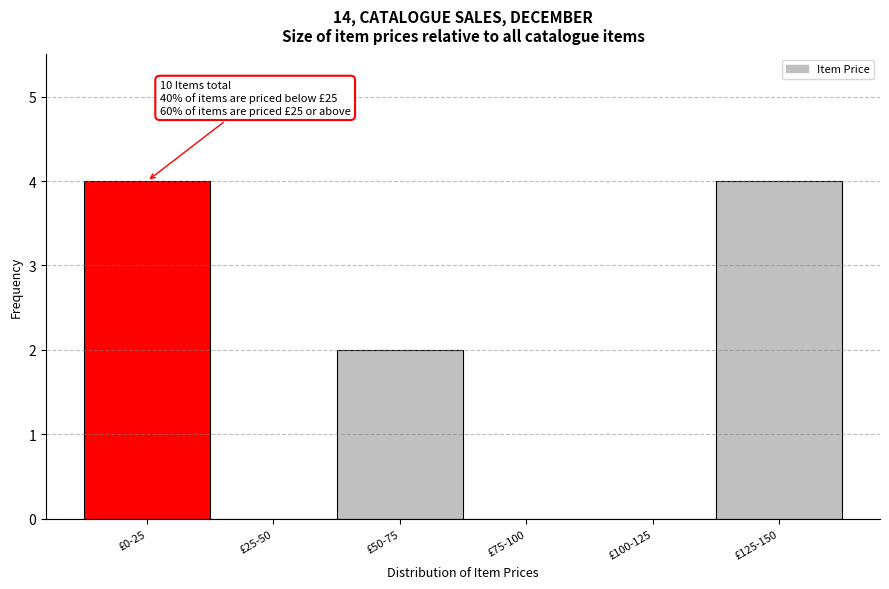

Reading right to left, transcribe all the data shown in this chart.

£125-150=4	£100-125=0	£75-100=0	£50-75=2	£25-50=0	£0-25=4